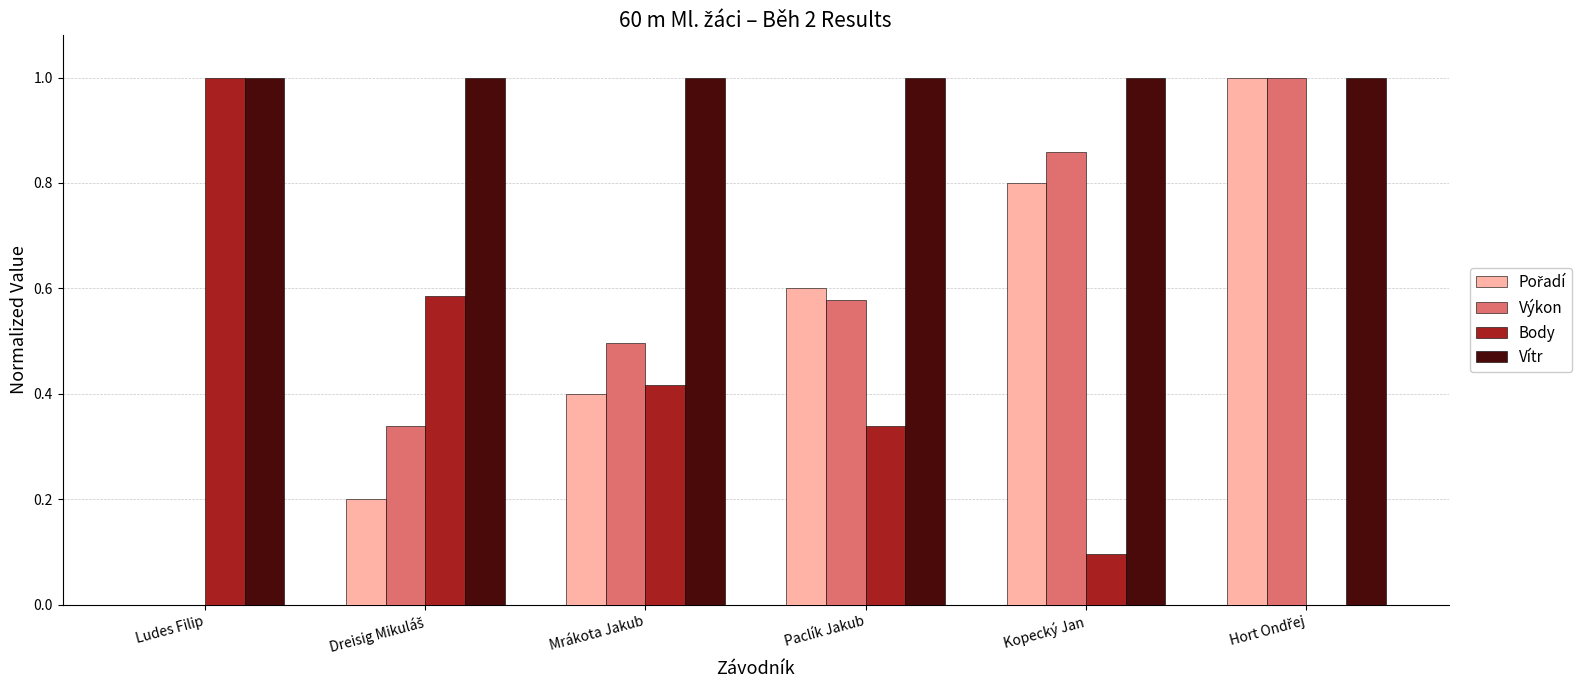

Which series has the largest total across all categories?

Vítr